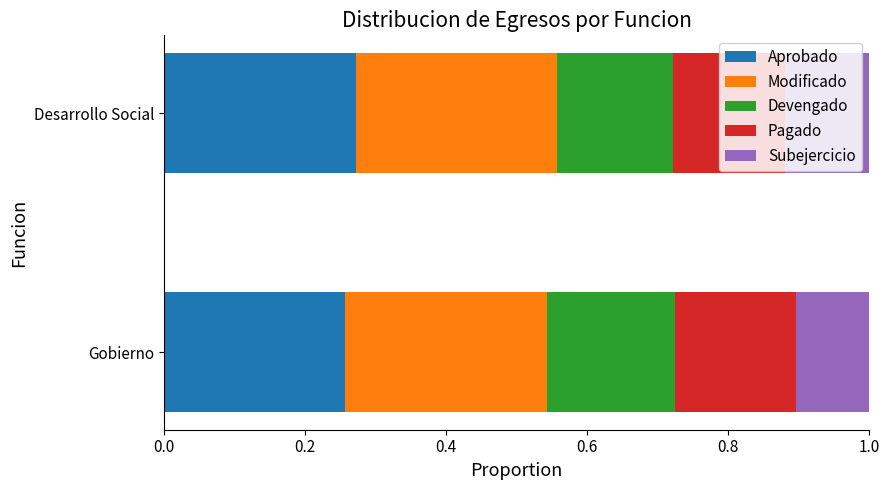

The value of Aprobado at Gobierno is 0.1. True or false?

False